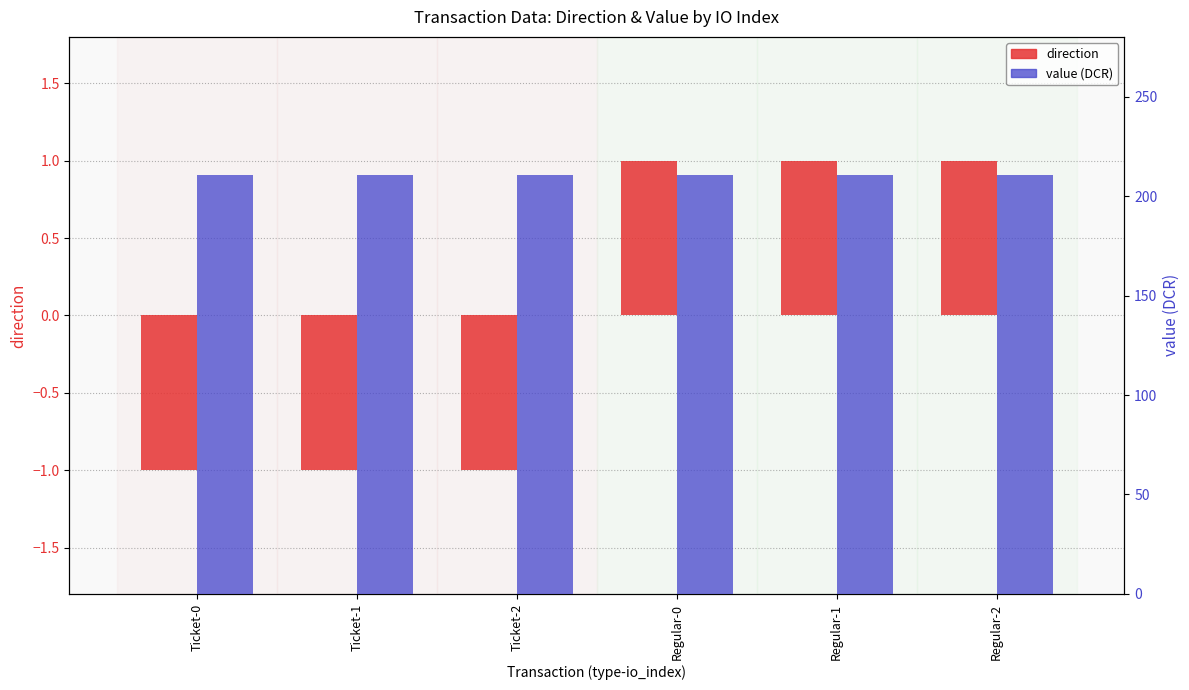

At how many categories does at least one series exceed 200?

6